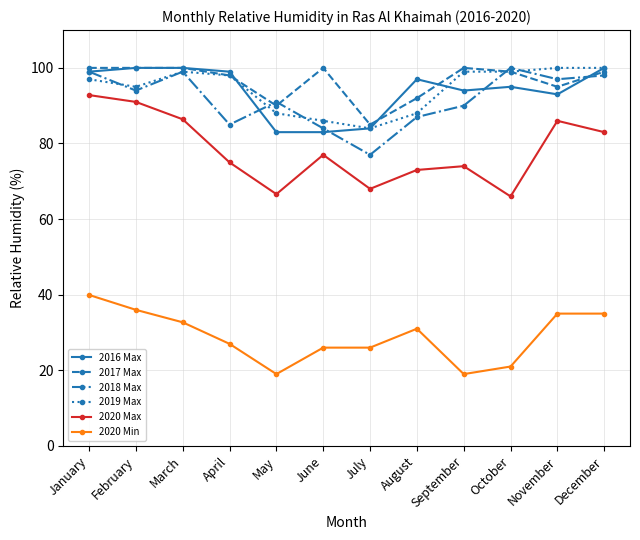

Is it true that 2016 Max equals 136.0 at May?

False